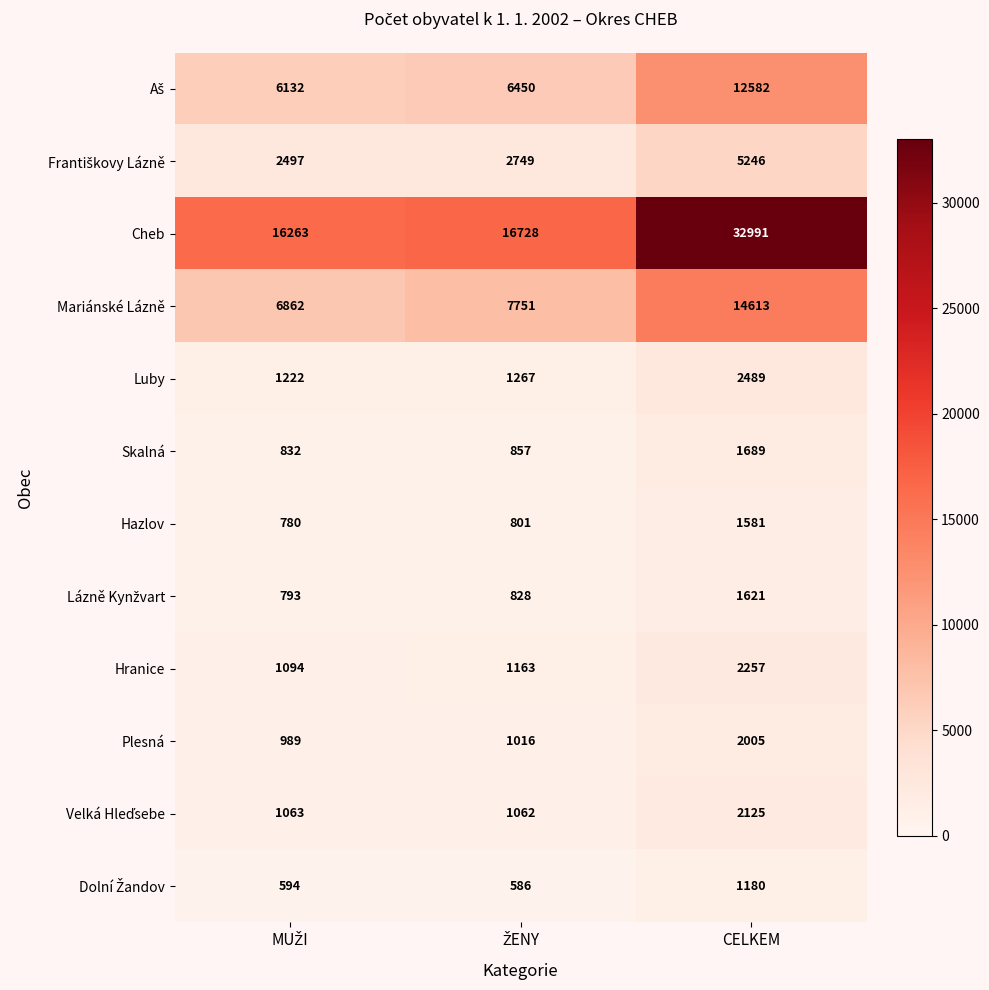

Which label corresponds to the largest value in the chart?

CELKEM